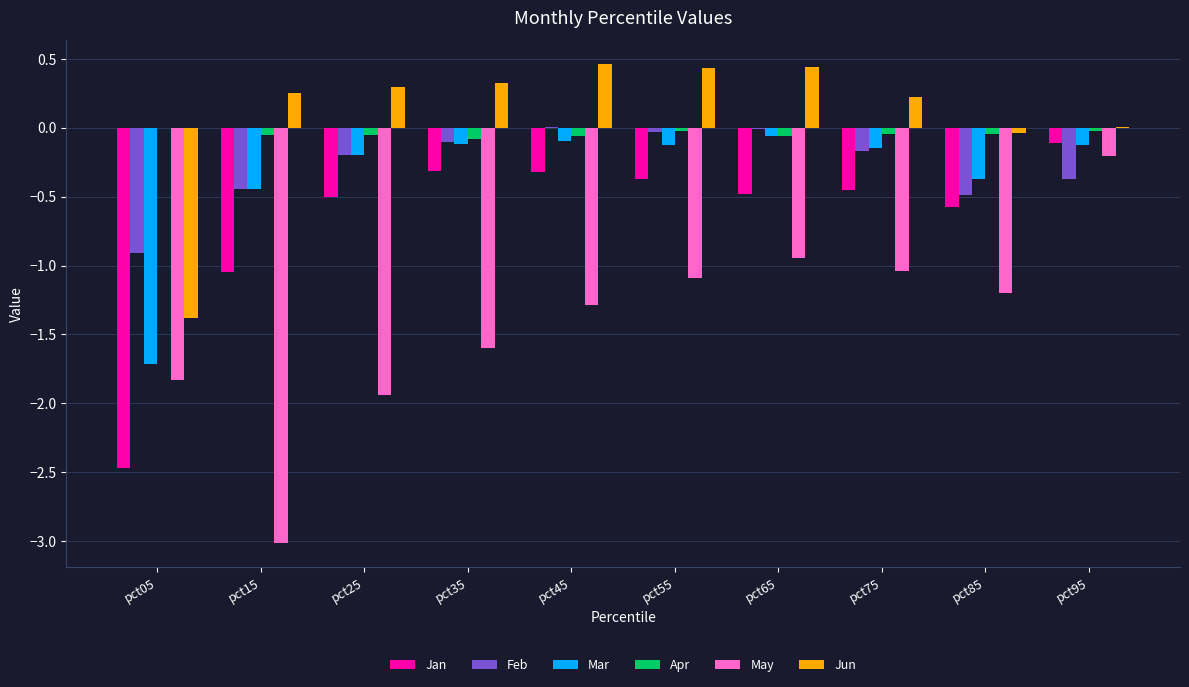

Which series has the widest spread of values?

May